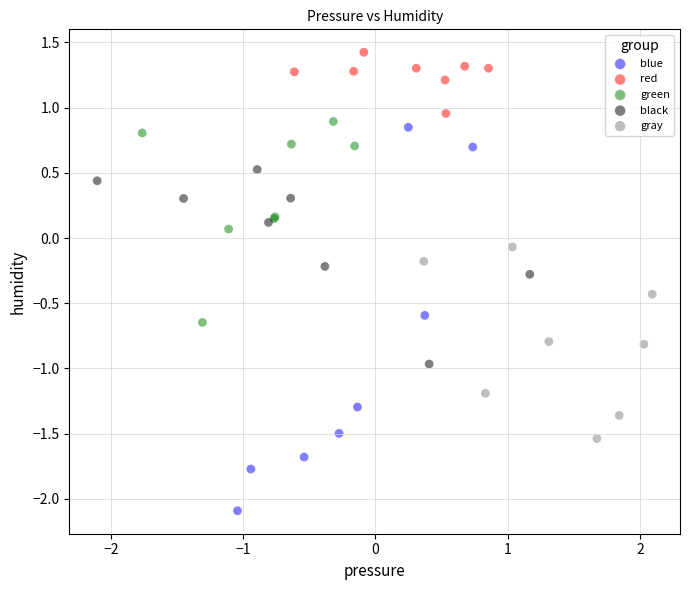

Which series contains the highest Y value?

red